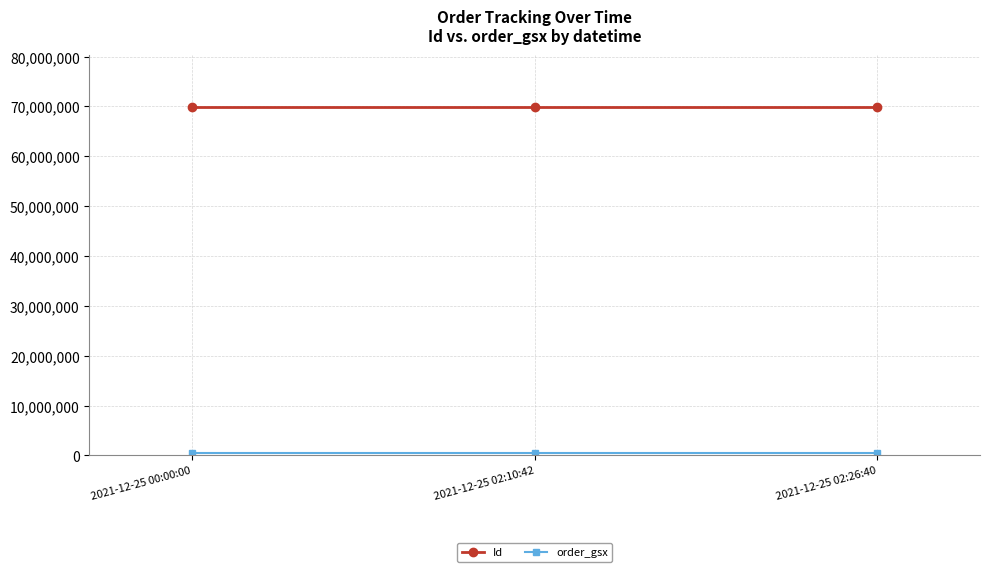

What is the greatest value displayed?

69902340